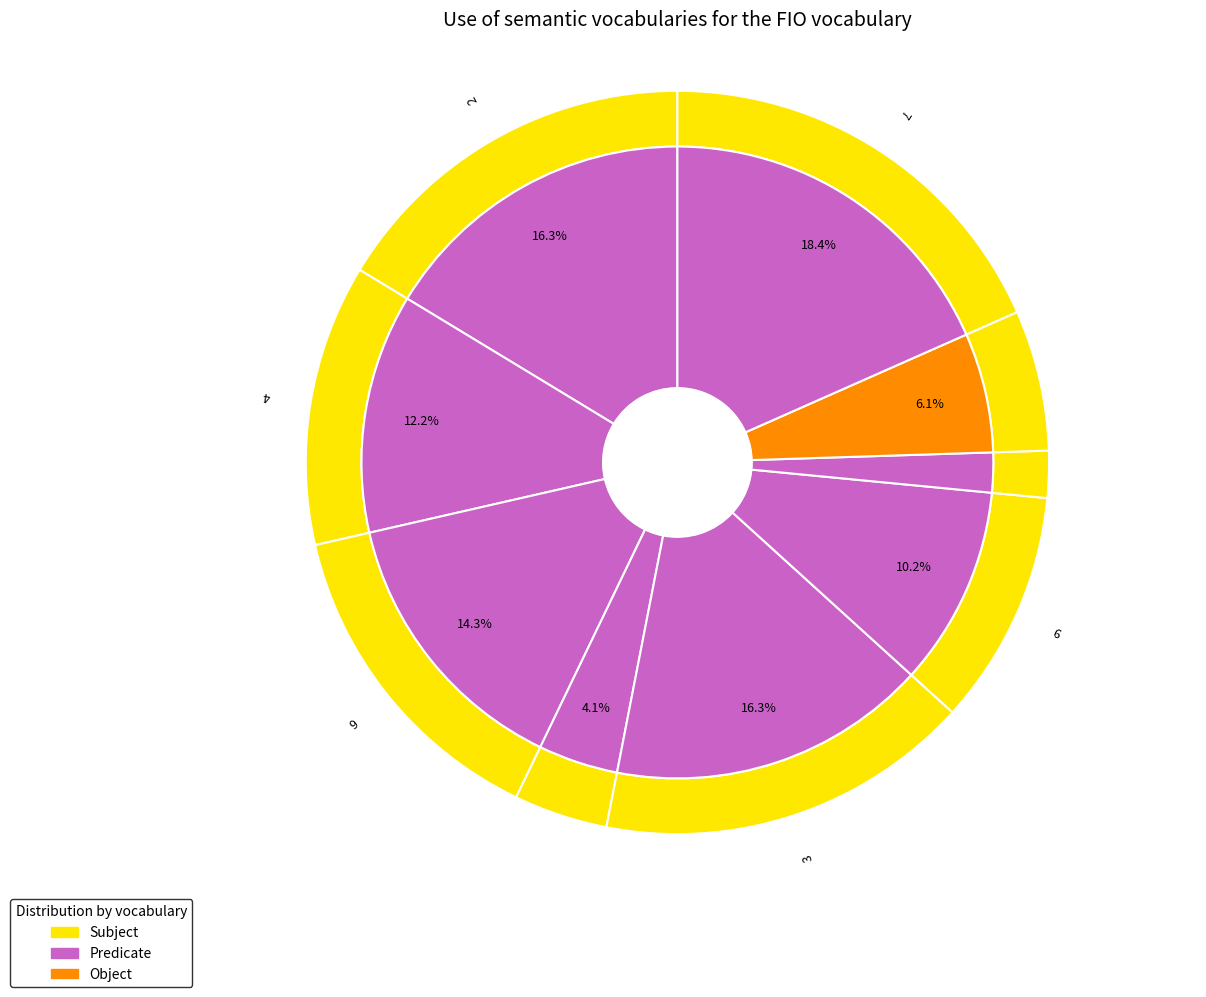

Is it true that 8 is 1% of the pie?

False